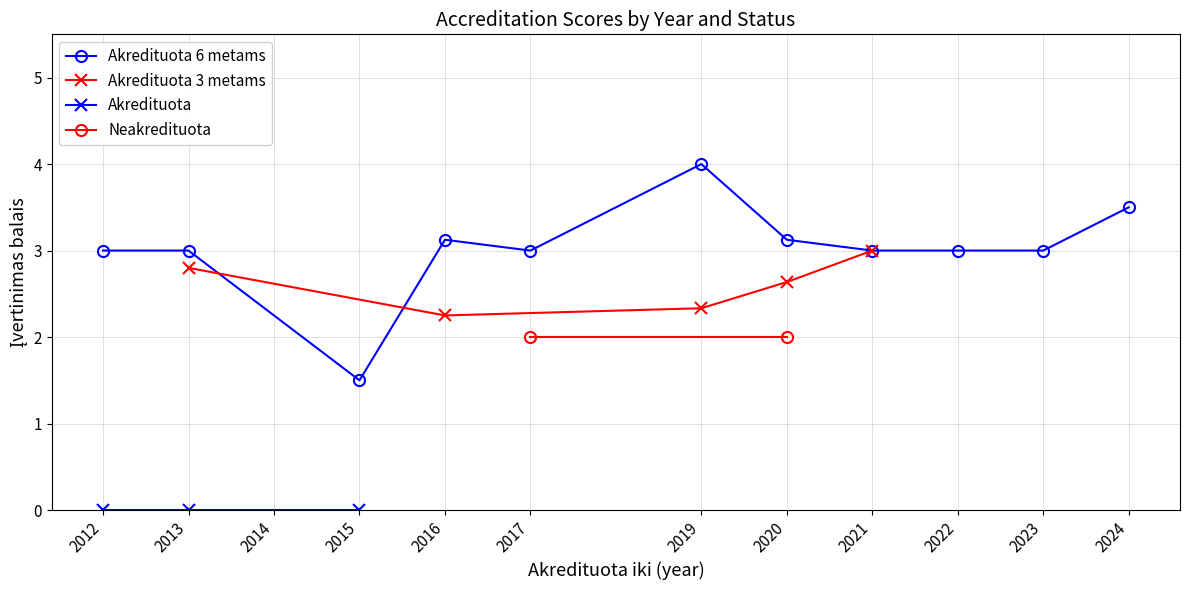

List the series in order of their overall mean, lowest first.

Akredituota, Neakredituota, Akredituota 3 metams, Akredituota 6 metams